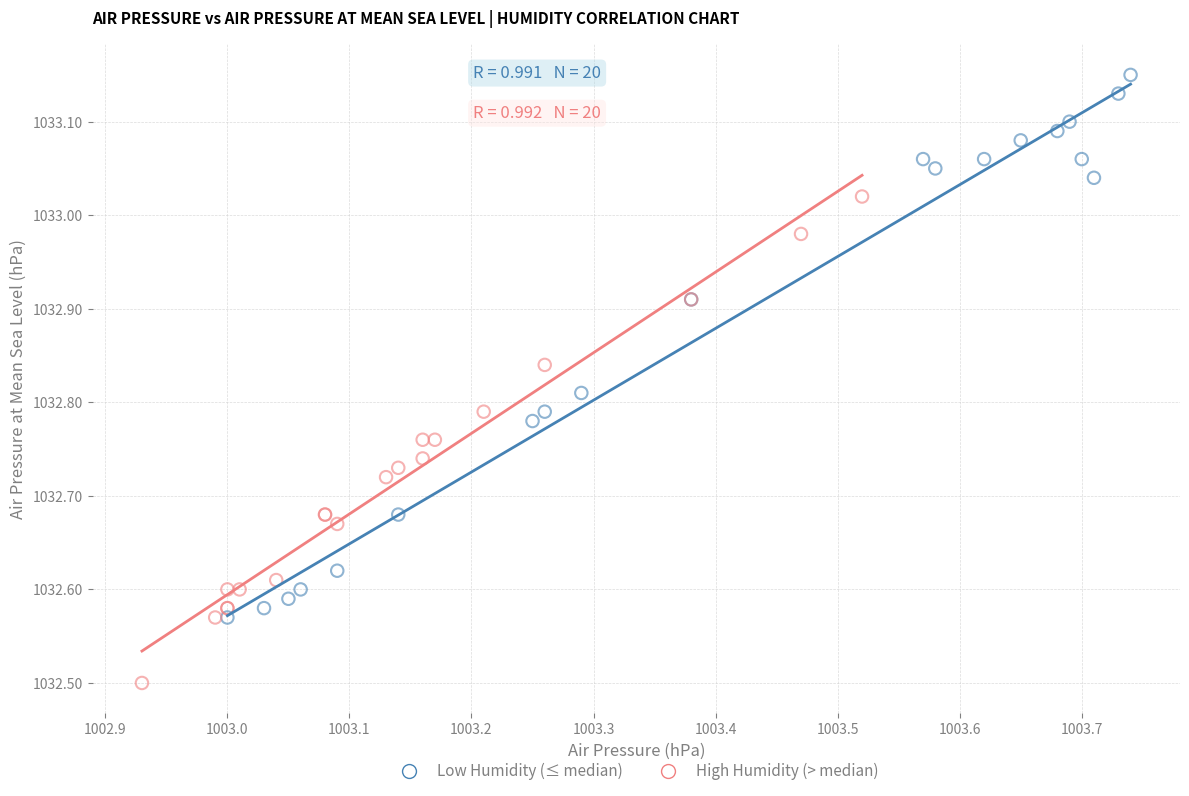

Which series reaches the minimum Y coordinate?

High Humidity (> median)